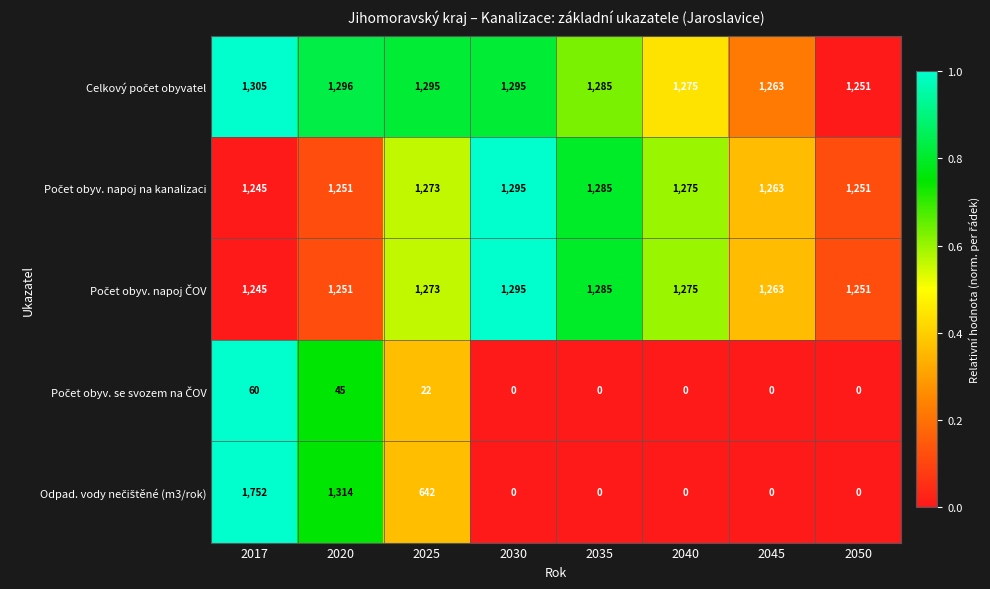

At which category is the sum across all series the highest?

2017